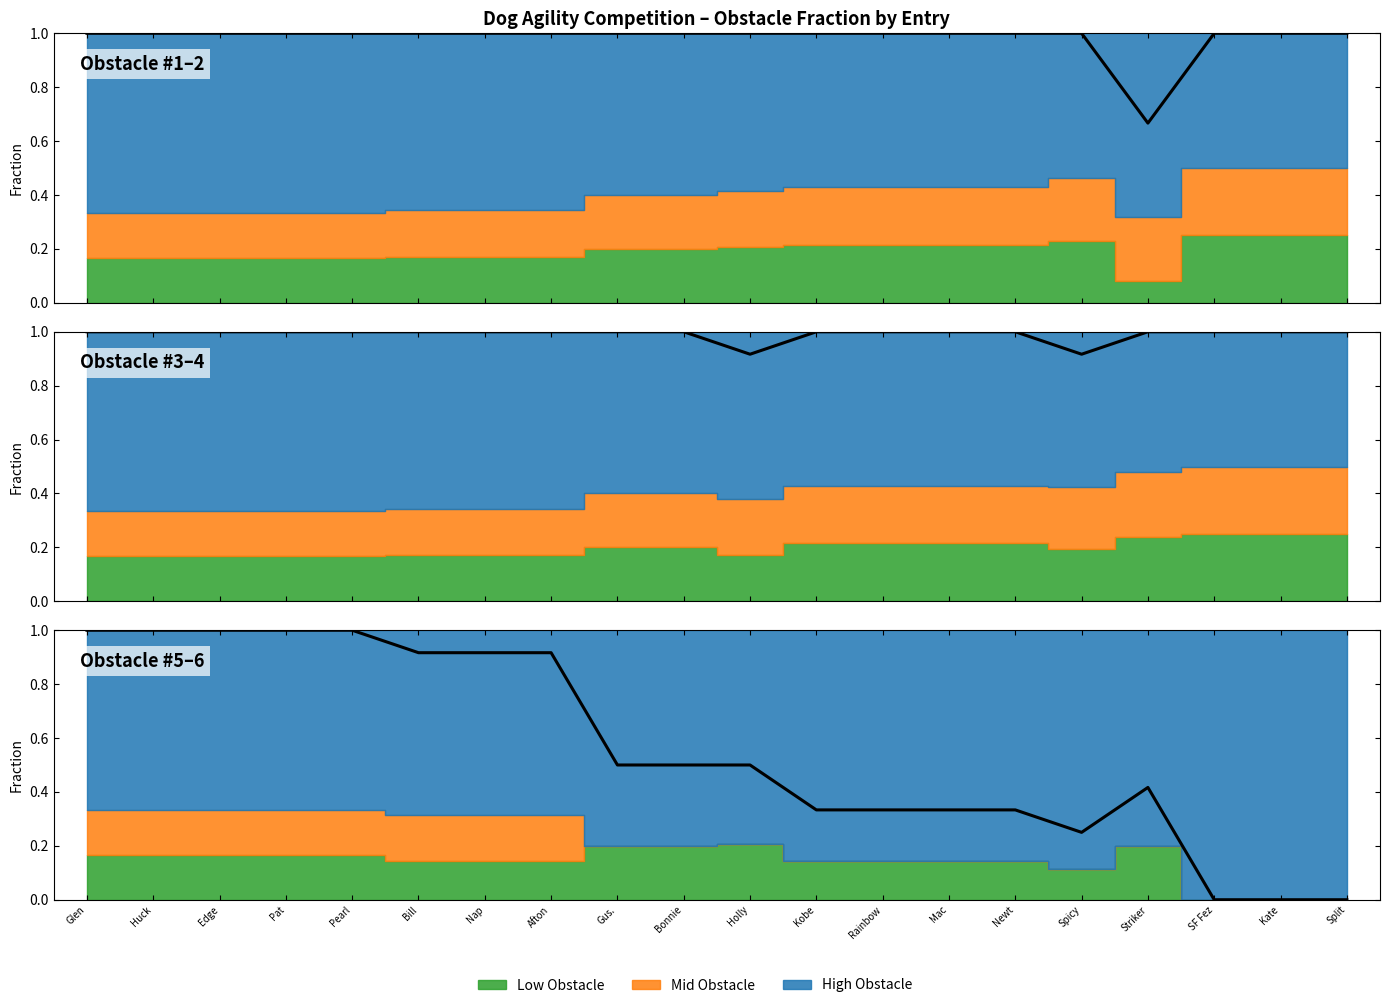

How many categories are shown in the chart?

20